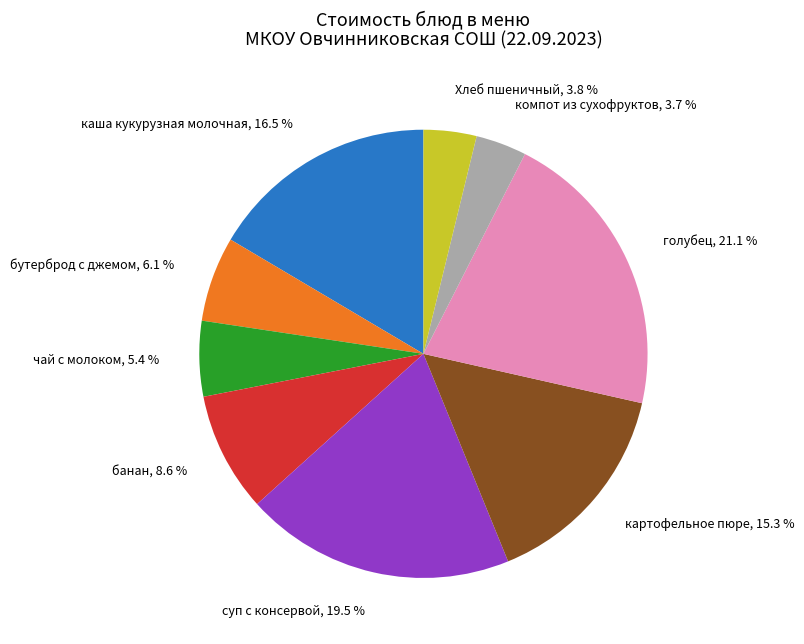

Is there any slice that represents more than half of the pie?

No